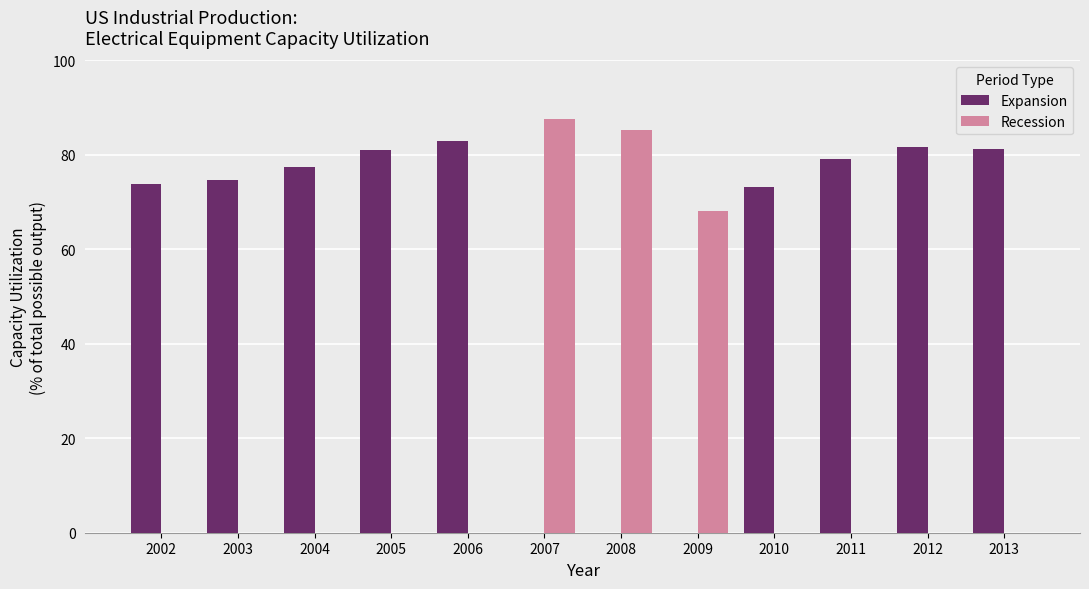

Are the bars horizontal?

No